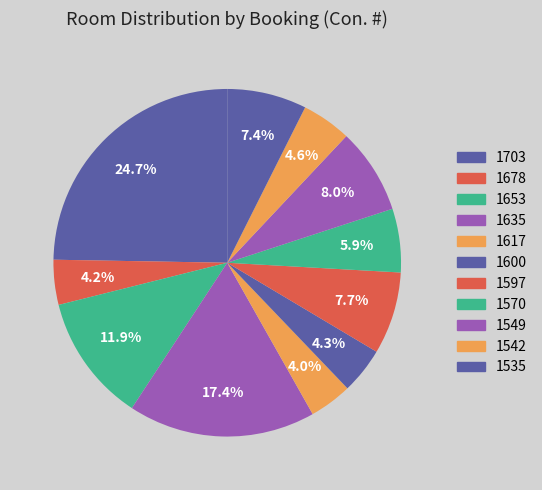

Is the sum of 1617 and 1635 greater than half?

No